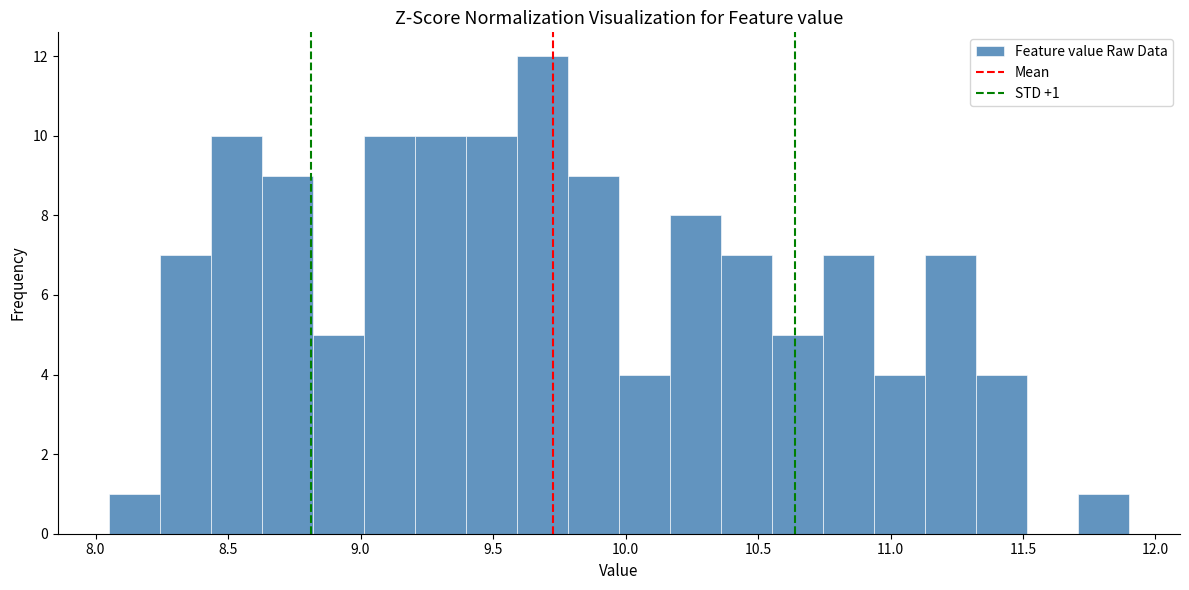

Read against the x-axis, roughly where is the centre of the tallest bar?

9.70